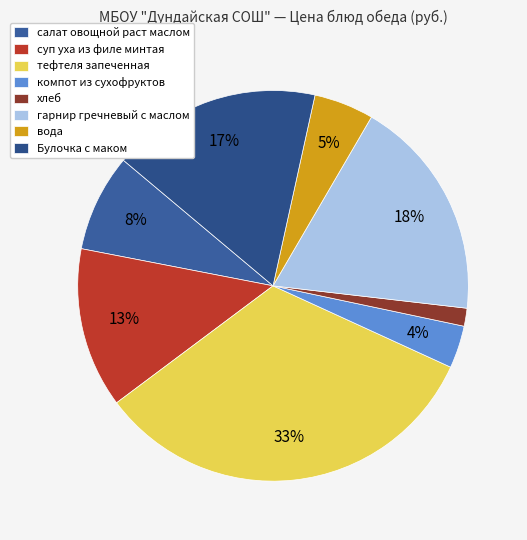

To the nearest percent, what percentage of the pie is компот из сухофруктов?

4%